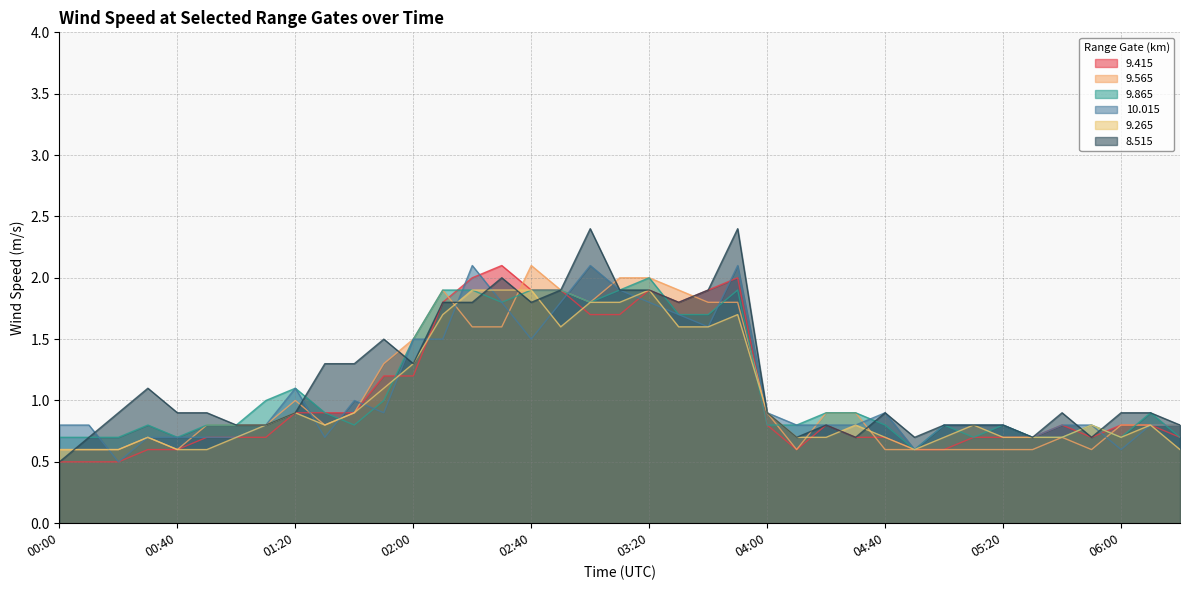

Rank the series by their maximum value, from highest to lowest.

  8.515,   9.415,   9.565,  10.015,   9.865,   9.265